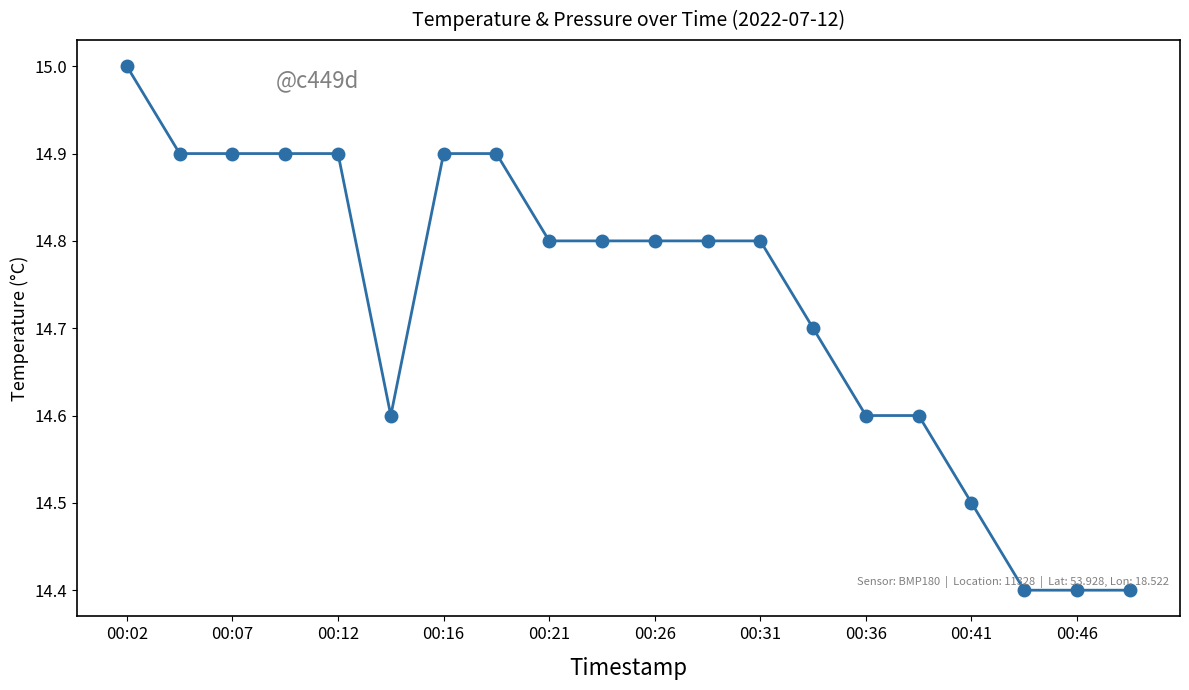

Reading left to right, extract all data points from this chart.

15.0	14.9	14.9	14.9	14.9	14.6	14.9	14.9	14.8	14.8	14.8	14.8	14.8	14.7	14.6	14.6	14.5	14.4	14.4	14.4